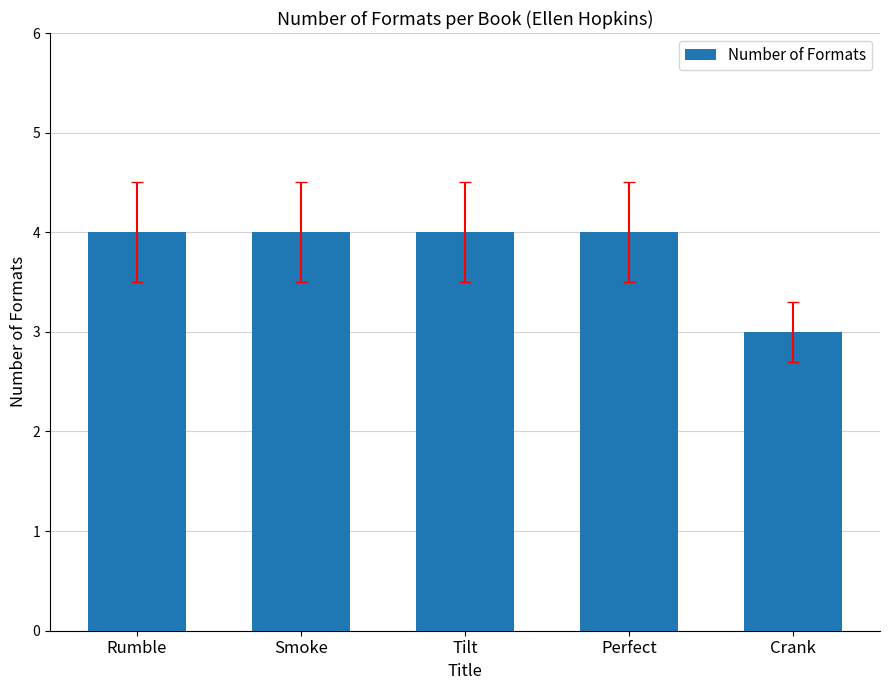

Which has a higher value, Tilt or Crank?

Tilt